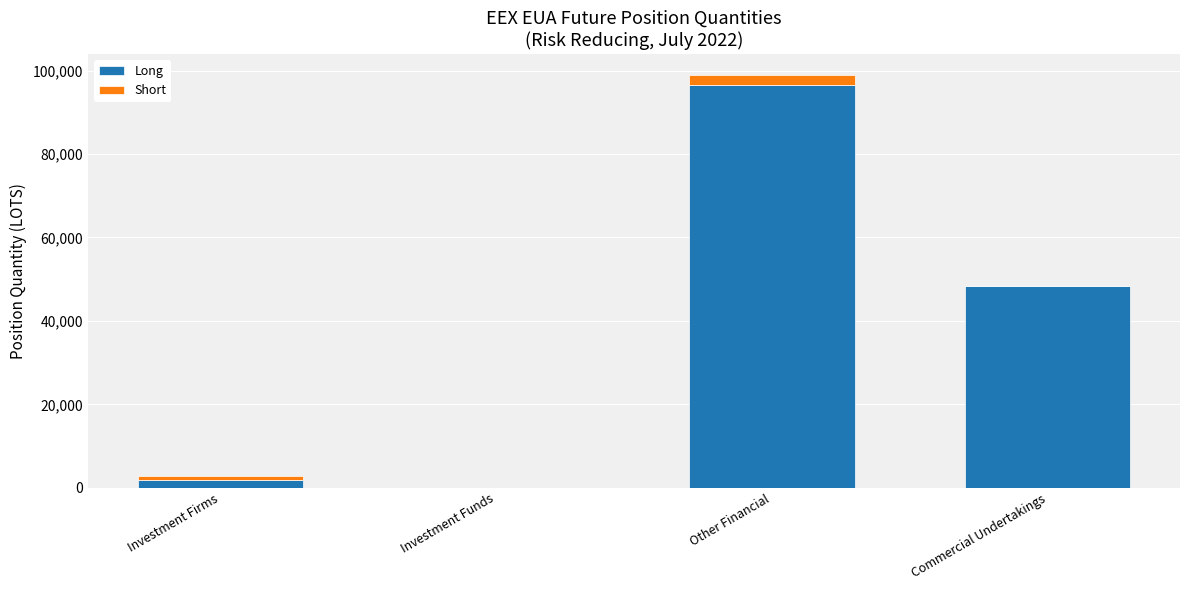

True or false: Long has a value of 38583 at Other Financial.

False